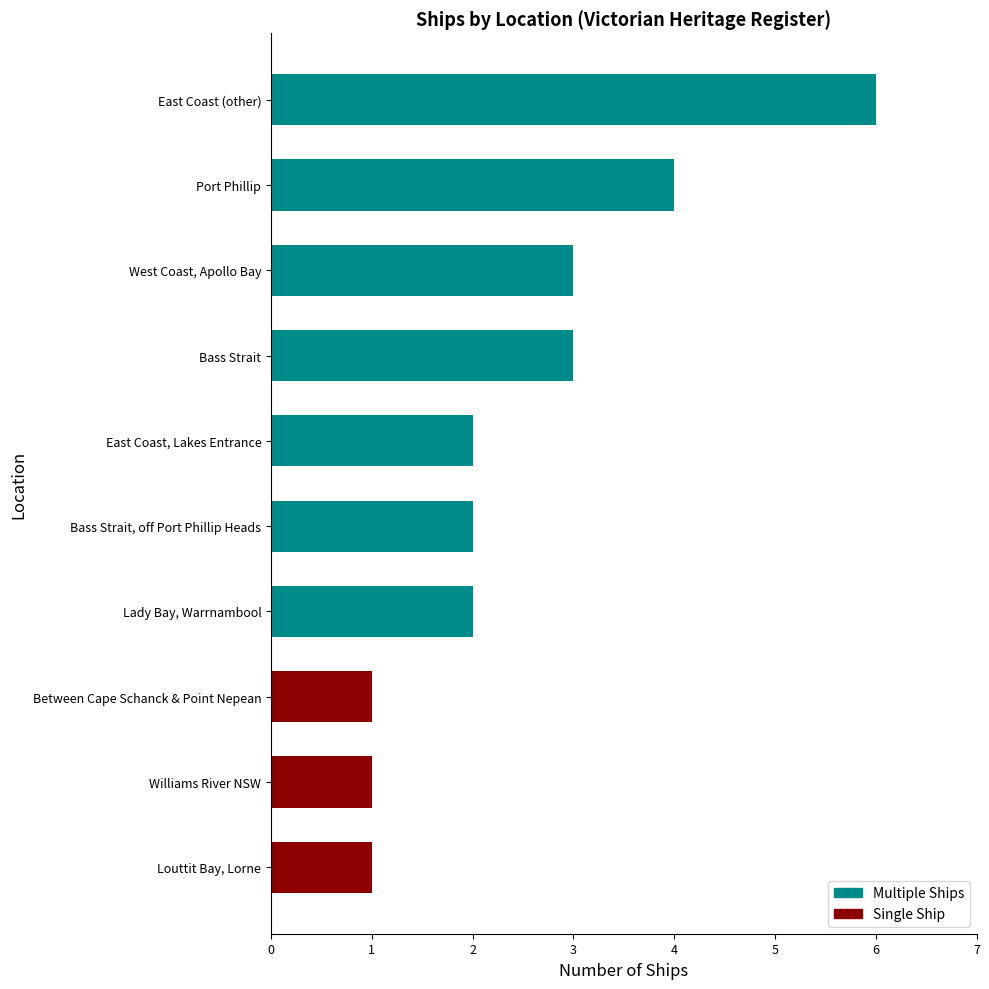

Reading top to bottom, transcribe all the data shown in this chart.

6	4	3	3	2	2	2	1	1	1